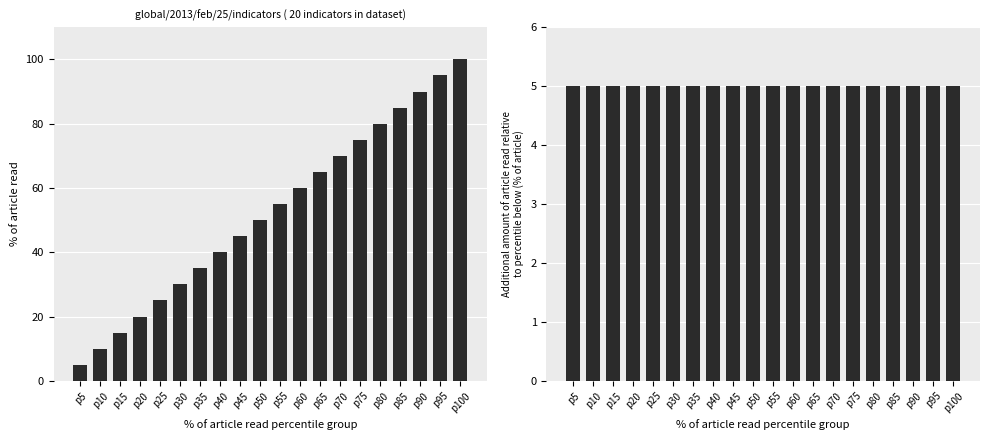

What is the value of the Count of indicators bar at the 13th from the left?

65.0